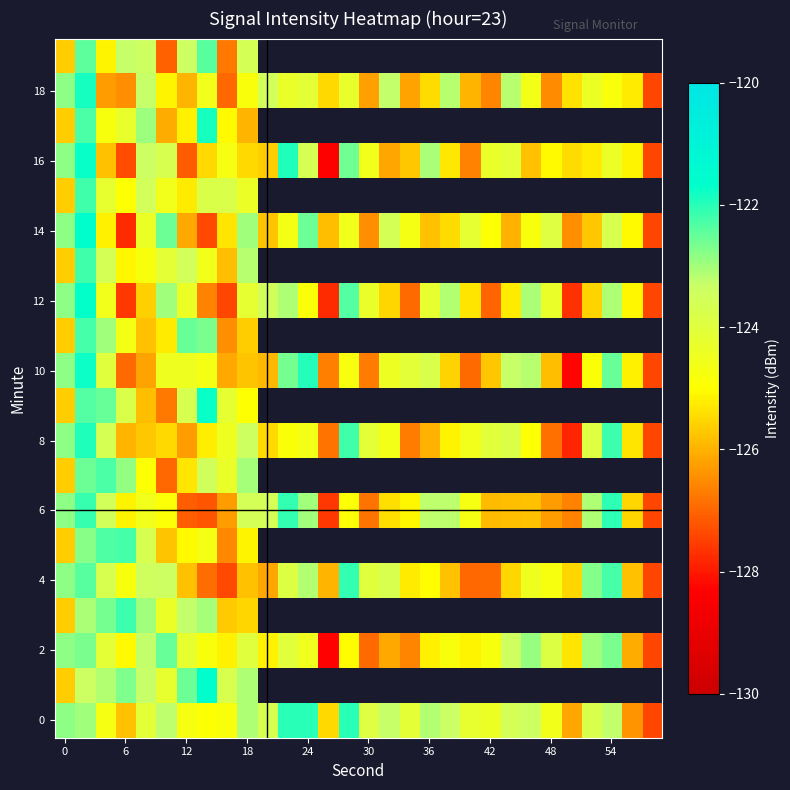

How many series are shown in this chart?

20